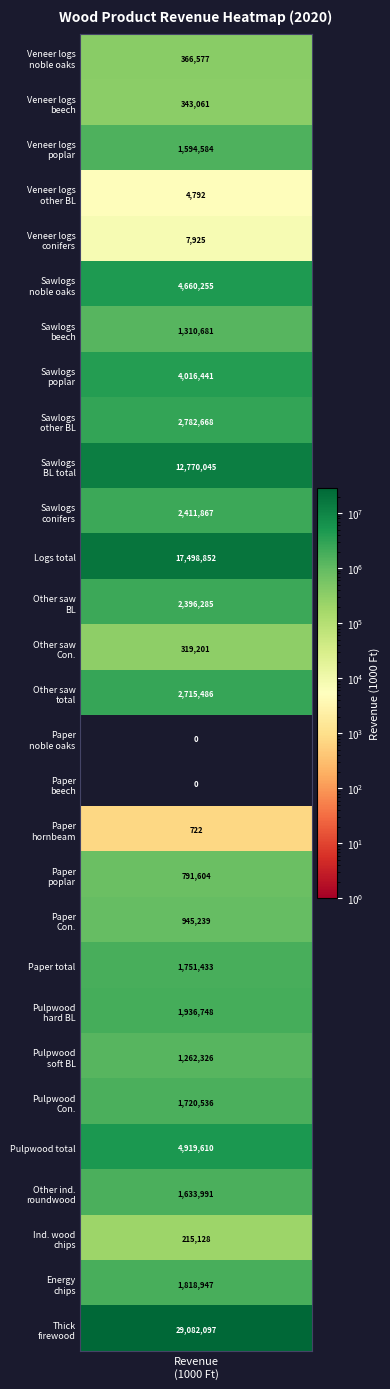

What is the change in value from Veneer logs poplar to Other saw industry total?

+1120902.1